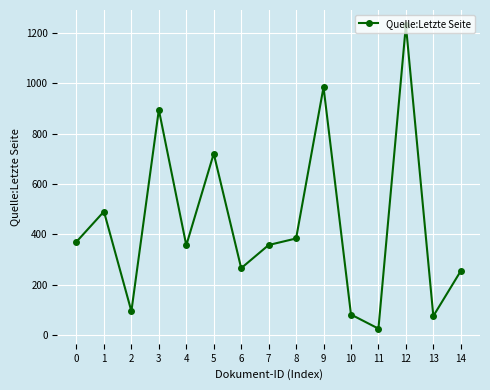

At which category does the chart reach its peak across all series?

12